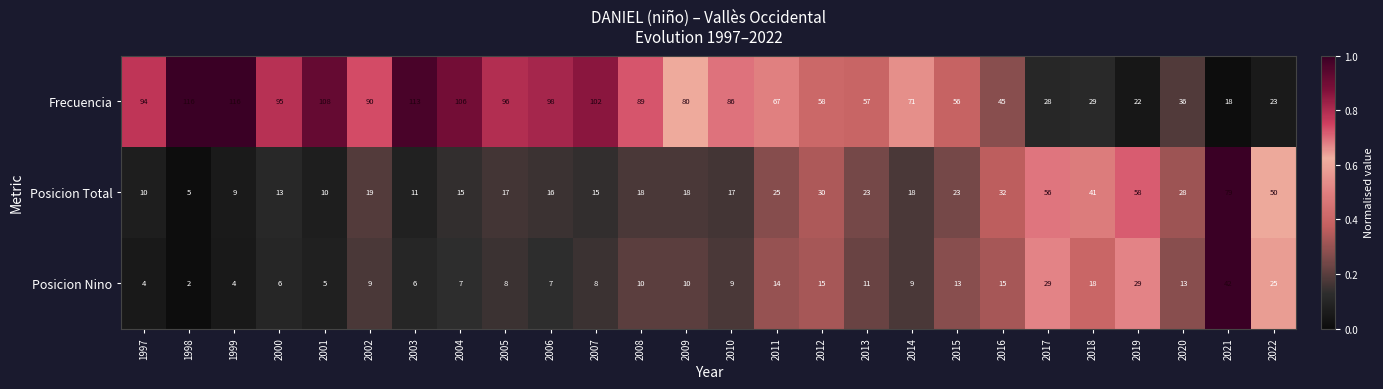

What value does the Frecuencia series have at 2019?

22